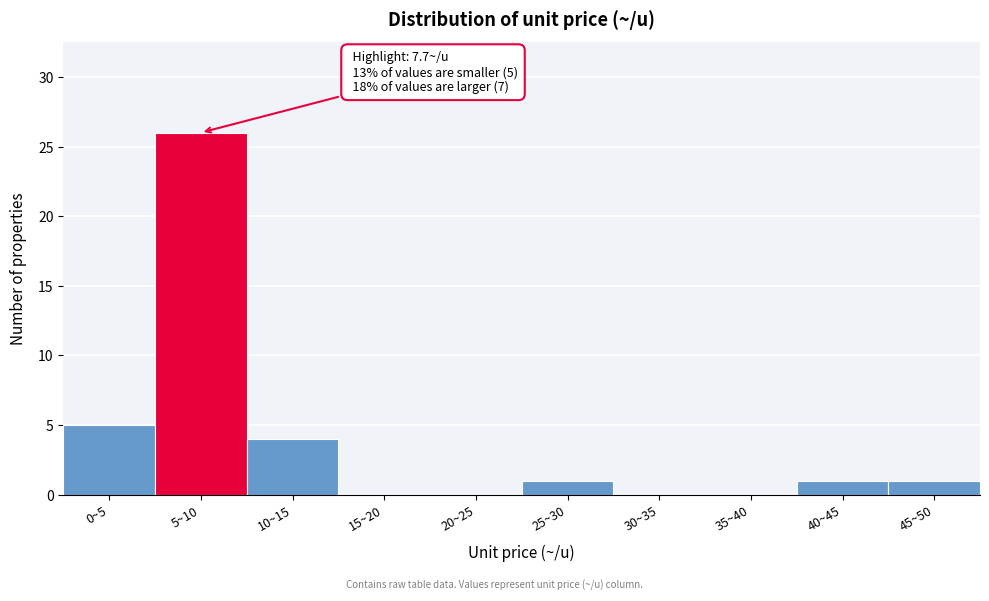

Reading left to right, transcribe all the data shown in this chart.

0~5=5	5~10=26	10~15=4	15~20=0	20~25=0	25~30=1	30~35=0	35~40=0	40~45=1	45~50=1